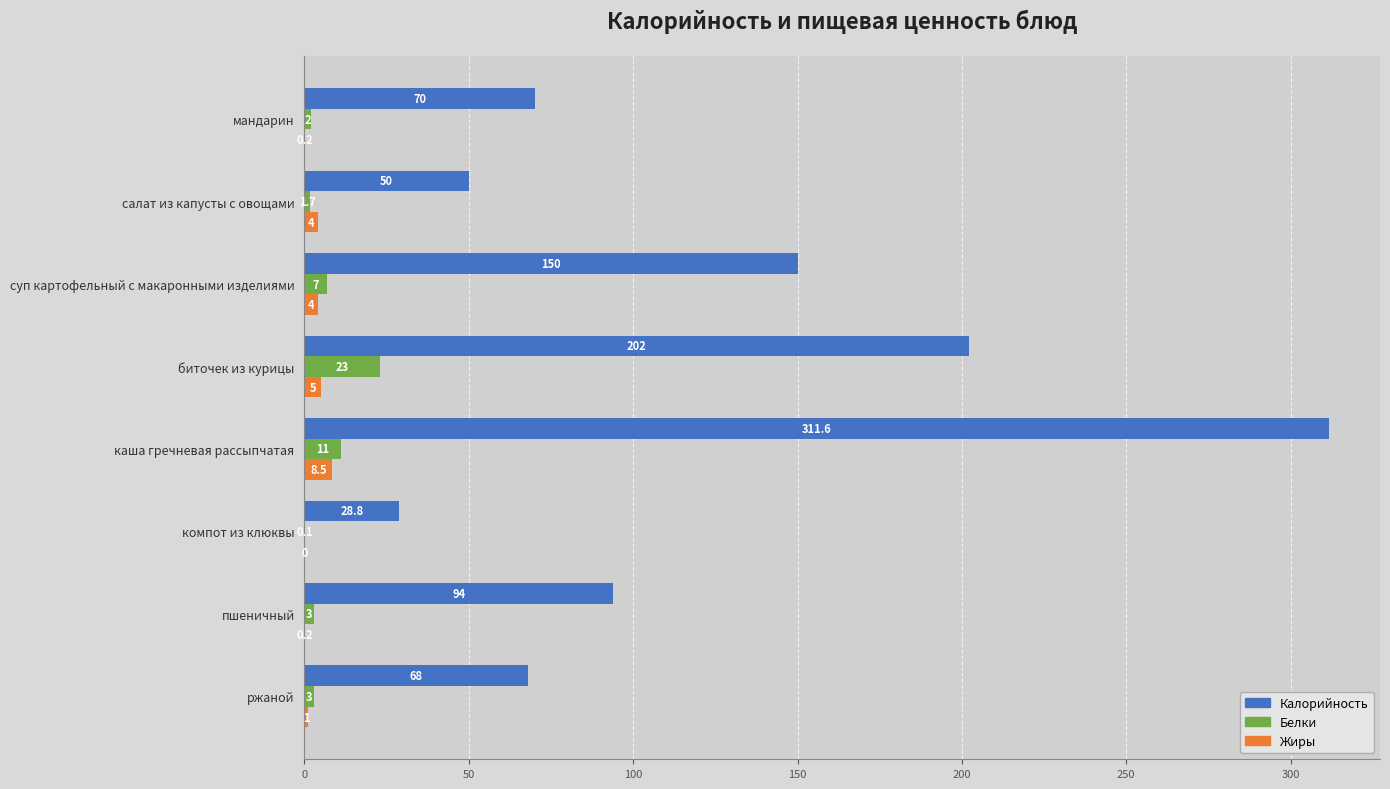

Between салат из капусты с овощами and компот из клюквы, which series saw the biggest shift?

Калорийность